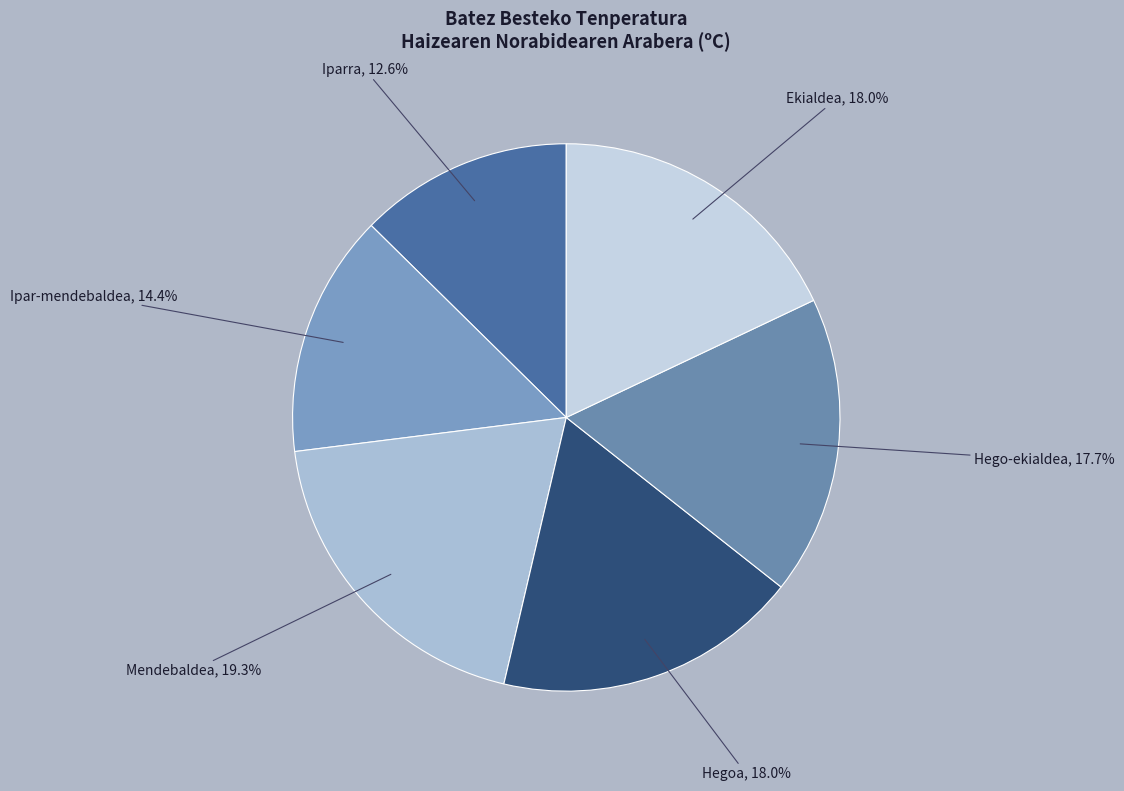

Does any single category account for the majority?

No